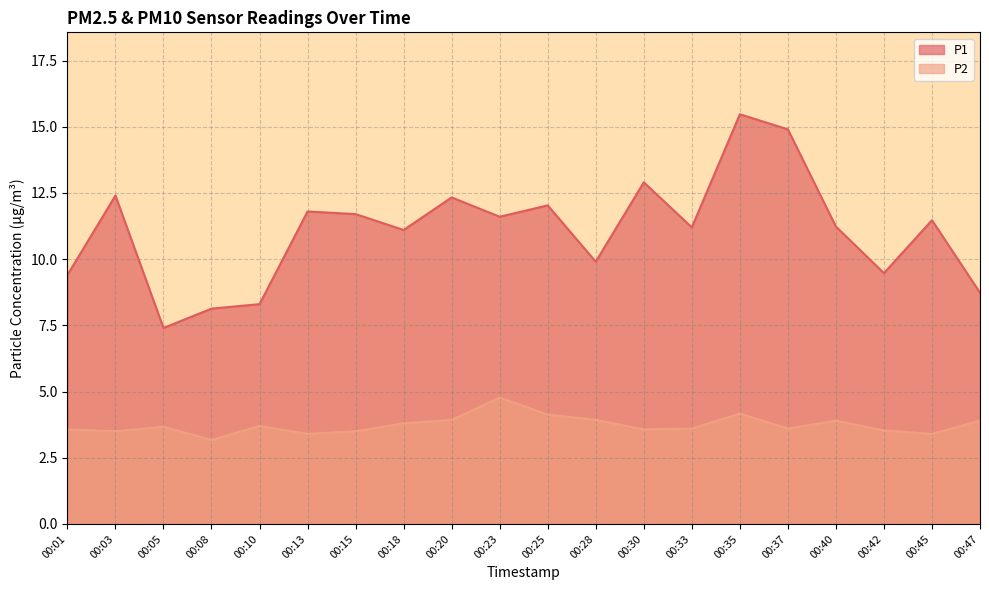

Reading left to right, what are all the values shown in this chart?

P1: 00:01=9.4	00:03=12.4	00:05=7.4	00:08=8.1	00:10=8.3	00:13=11.8	00:15=11.7	00:18=11.1	00:20=12.3	00:23=11.6	00:25=12.0	00:28=9.9	00:30=12.9	00:33=11.2	00:35=15.5	00:37=14.9	00:40=11.2	00:42=9.5	00:45=11.5	00:47=8.7
P2: 00:01=3.6	00:03=3.5	00:05=3.7	00:08=3.2	00:10=3.7	00:13=3.4	00:15=3.5	00:18=3.8	00:20=3.9	00:23=4.8	00:25=4.1	00:28=3.9	00:30=3.6	00:33=3.6	00:35=4.2	00:37=3.6	00:40=3.9	00:42=3.5	00:45=3.4	00:47=3.9